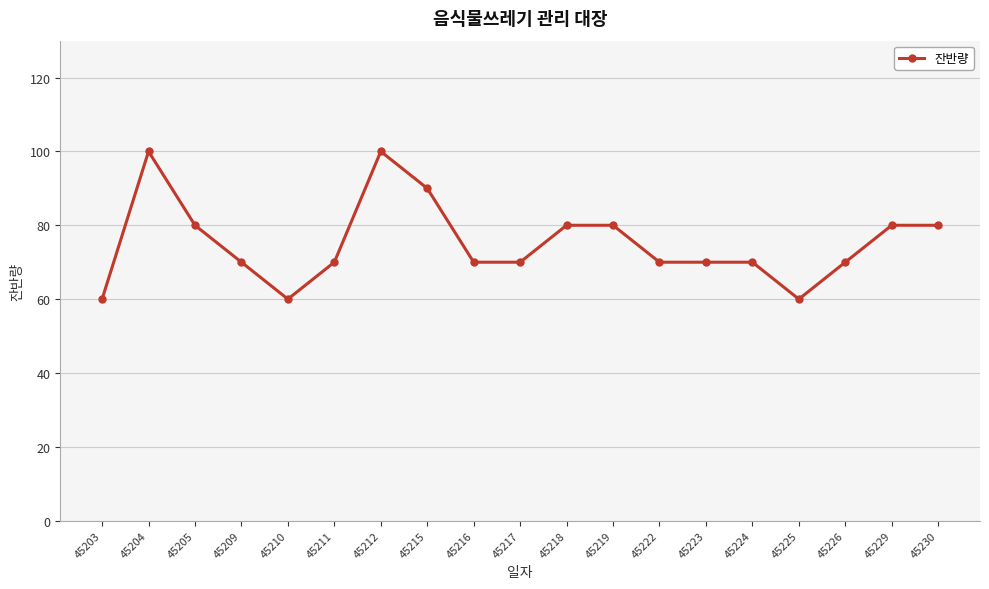

How many values are between 70 and 80?

13